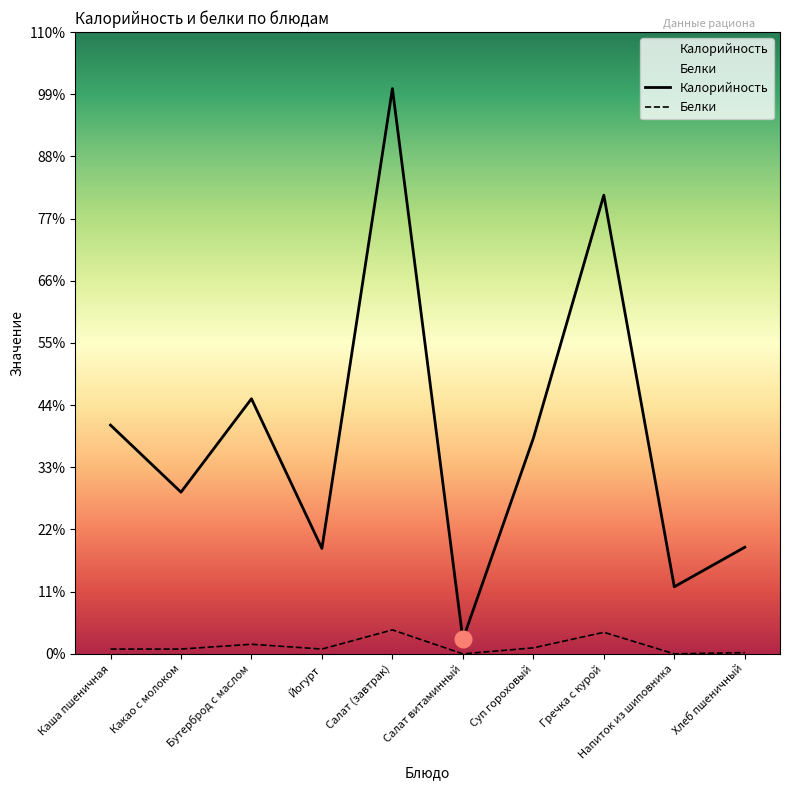

The value of Белки at Салат (завтрак) is 6. True or false?

False